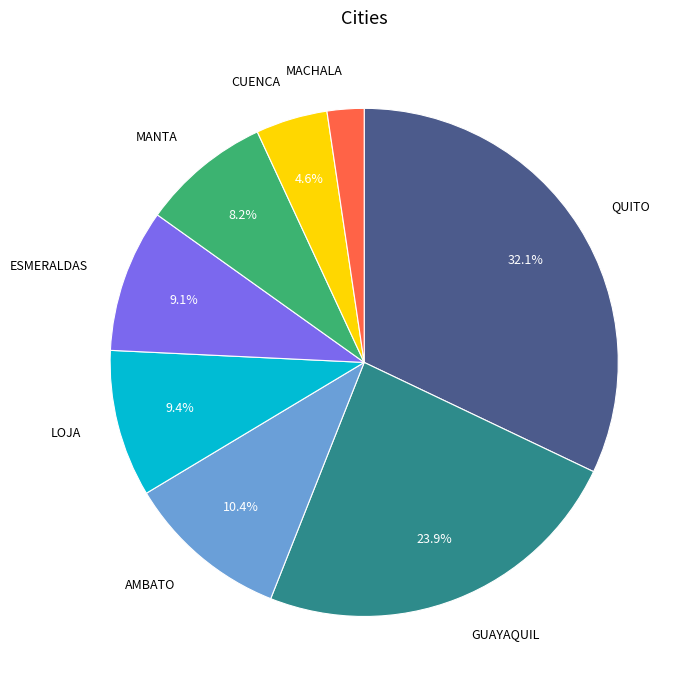

Is there any slice that represents more than half of the pie?

No